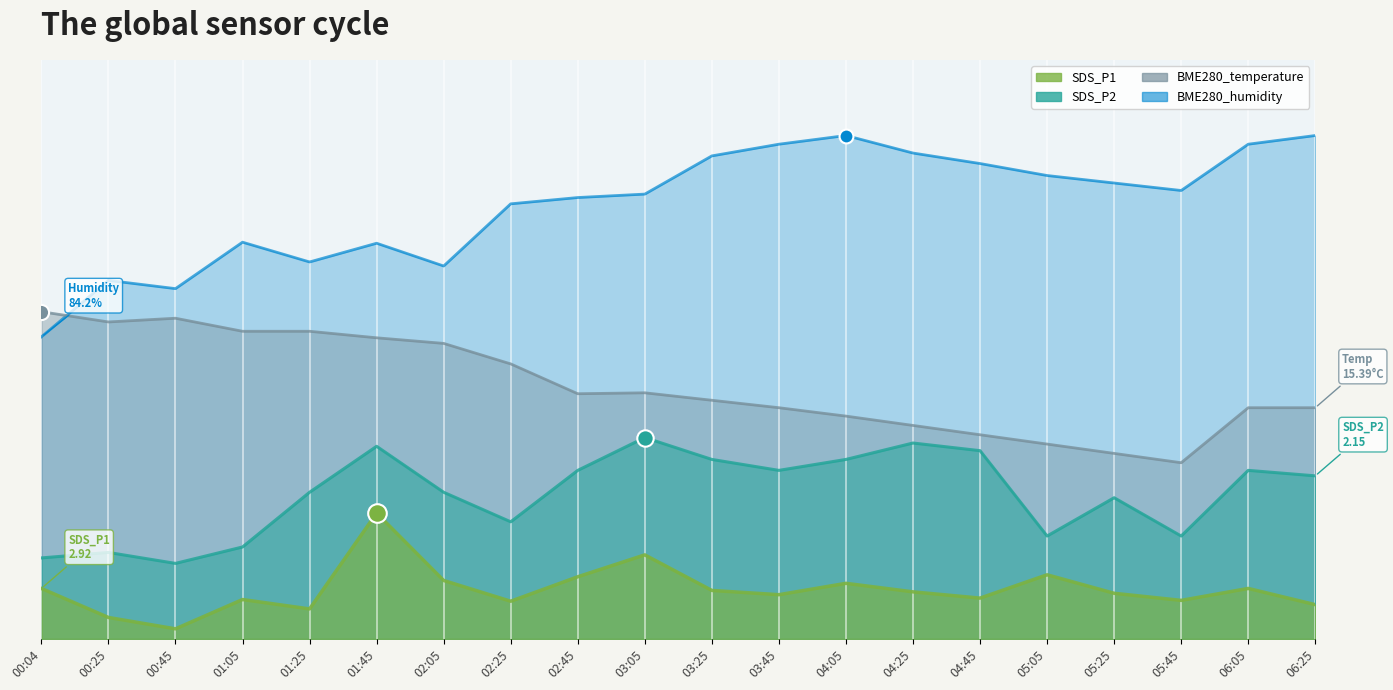

What is the total value across all series at 02:05?

17.4